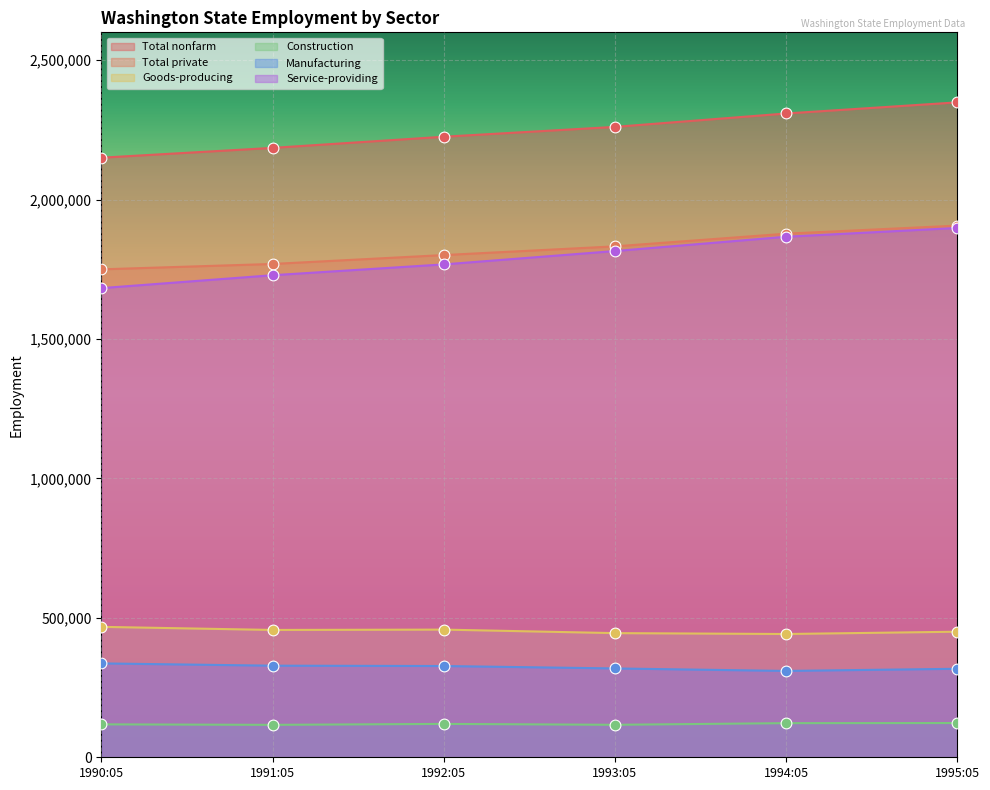

Which series has the largest total across all categories?

Total nonfarm